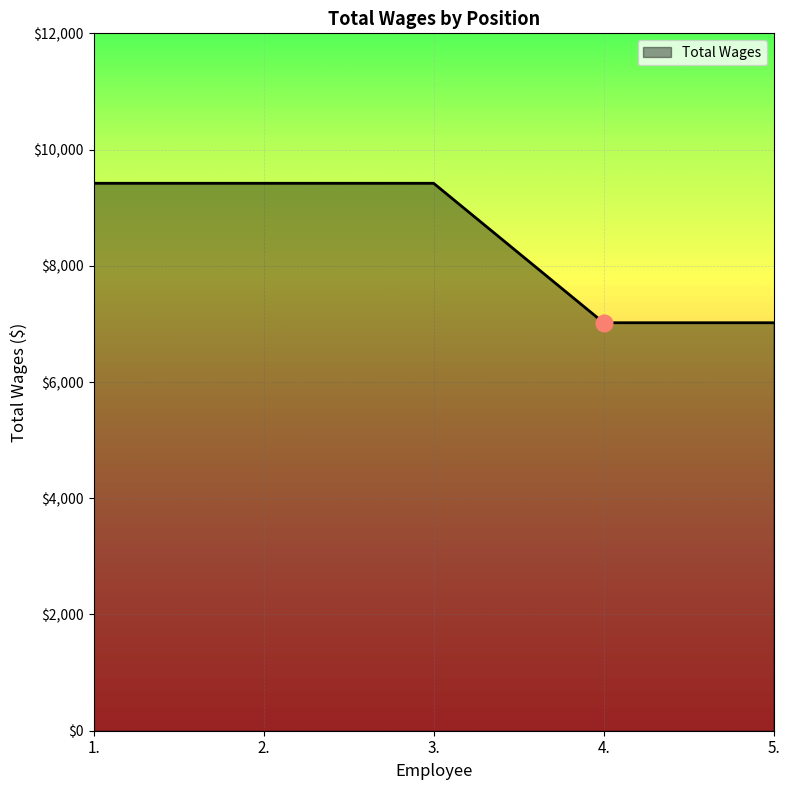

What is the sum of the values at 1. and 5.?

16440